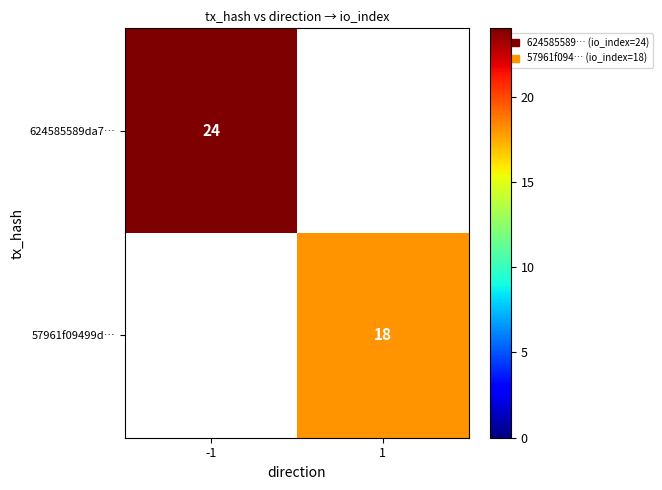

Is the value of 57961f09499d… at 1 greater than the value of 624585589da7… at -1?

No